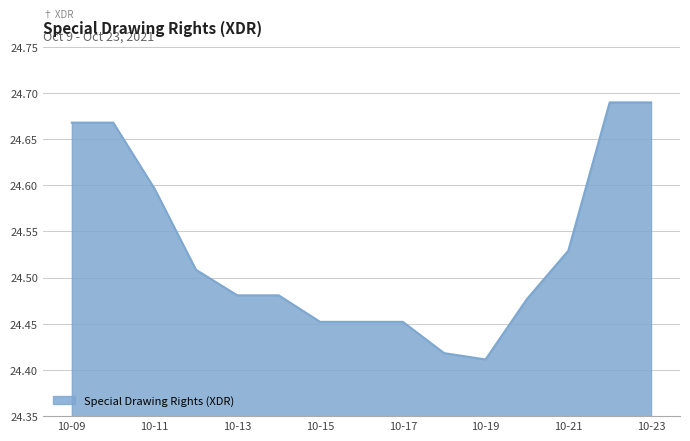

Does the chart display data point markers on the line(s)?

No